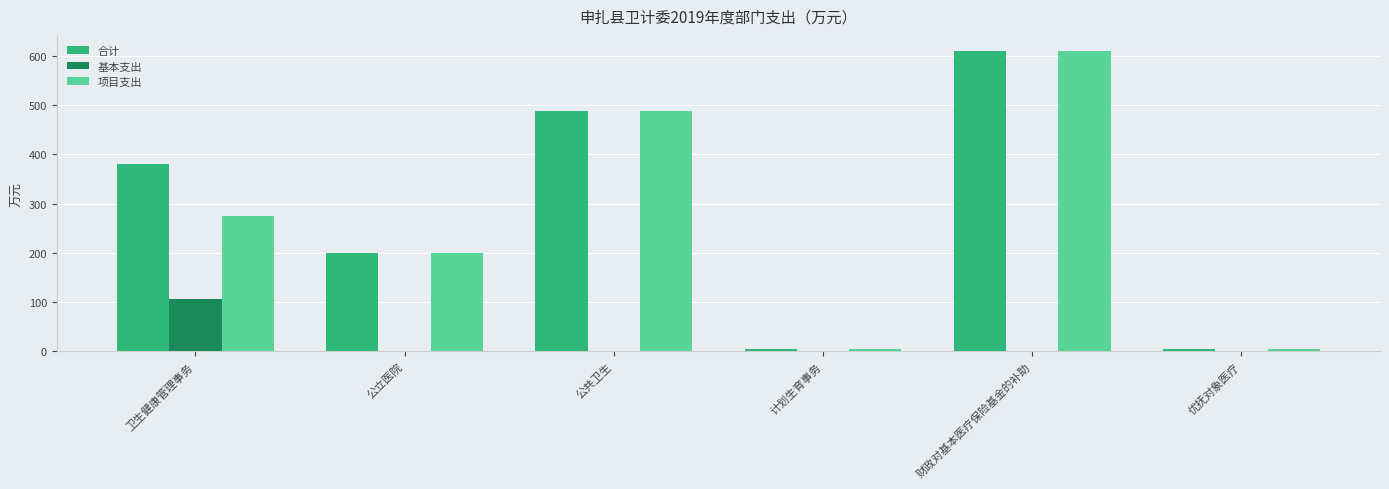

What is the sum of all 合计 values?

1686.0